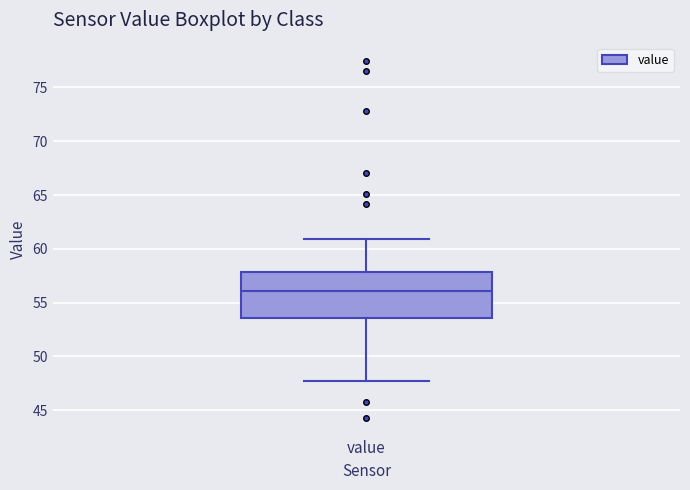

Read this box plot against the y-axis: the position of the median line, the range covered by the box, and the ends of both whiskers. The values are not printed on the chart, so give them approximately, as read against the axis.

median 56.0, box 53.5 to 58.0, whiskers 47.5 to 61.0